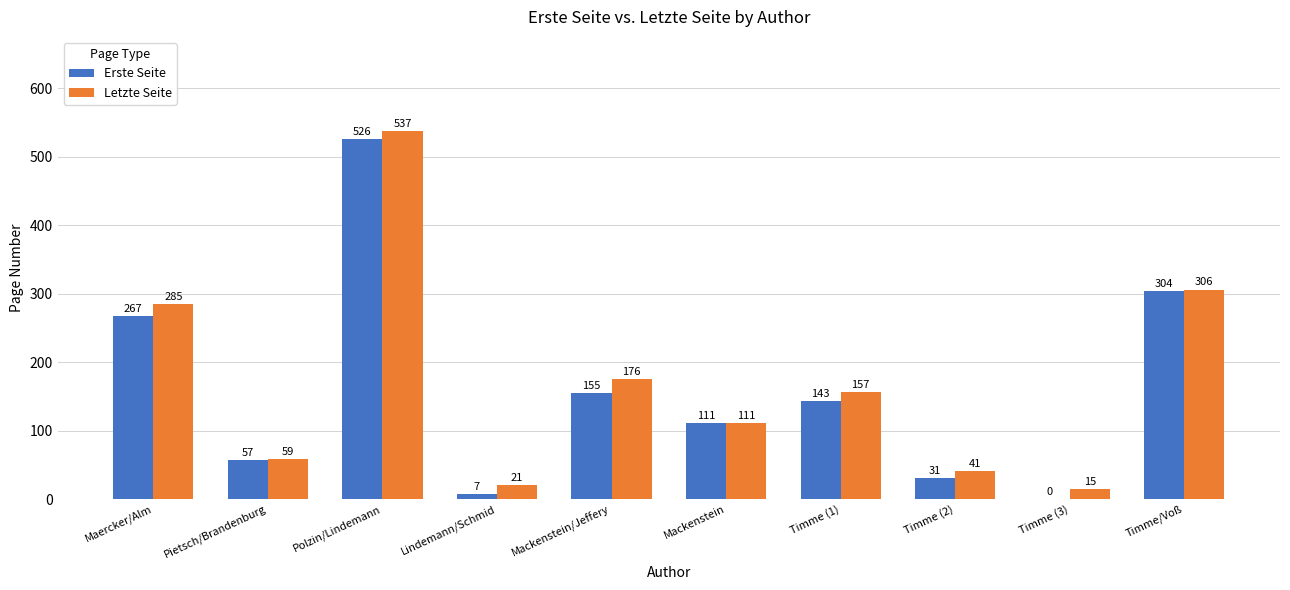

Reading right to left, extract all data points from this chart.

Erste Seite: Timme/Voß=304	Timme (3)=0	Timme (2)=31	Timme (1)=143	Mackenstein=111	Mackenstein/Jeffery=155	Lindemann/Schmid=7	Polzin/Lindemann=526	Pietsch/Brandenburg=57	Maercker/Alm=267
Letzte Seite: Timme/Voß=306	Timme (3)=15	Timme (2)=41	Timme (1)=157	Mackenstein=111	Mackenstein/Jeffery=176	Lindemann/Schmid=21	Polzin/Lindemann=537	Pietsch/Brandenburg=59	Maercker/Alm=285